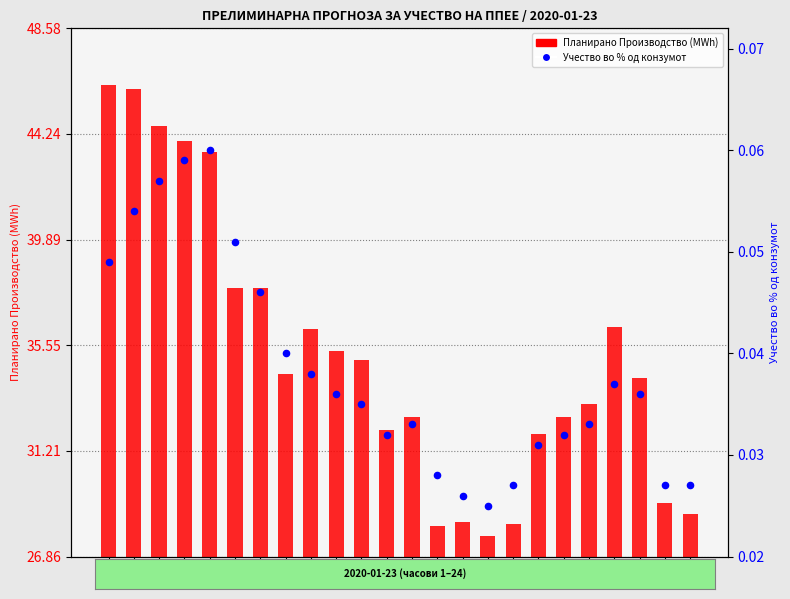

Which series contains the highest Y value?

Планирано Производство од ППЕЕ